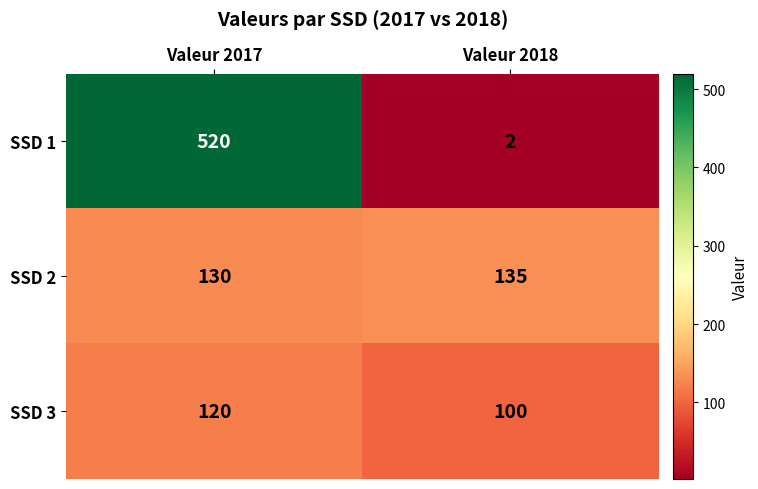

Which series has the largest total across all categories?

SSD 1